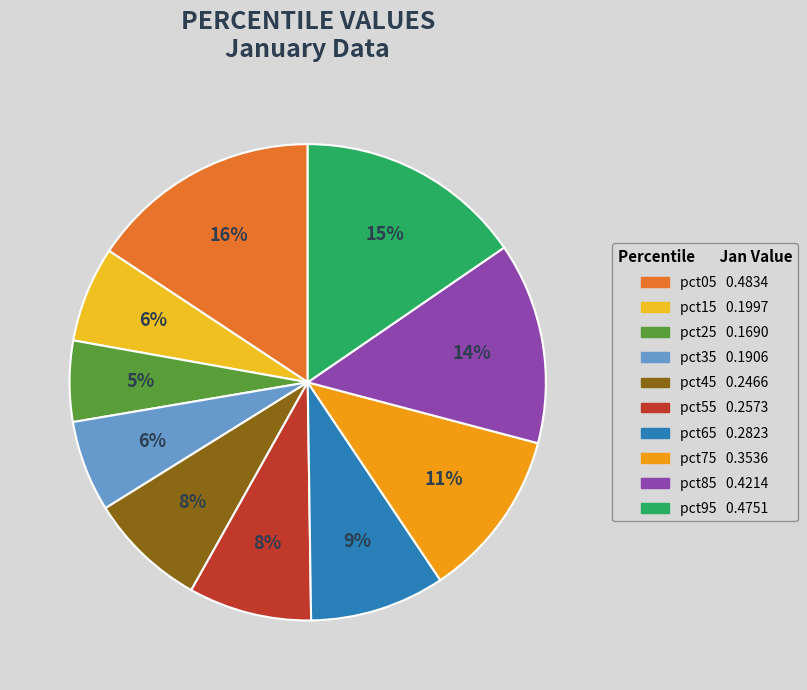

Rank the categories by value from lowest to highest.

pct25, pct35, pct15, pct45, pct55, pct65, pct75, pct85, pct95, pct05